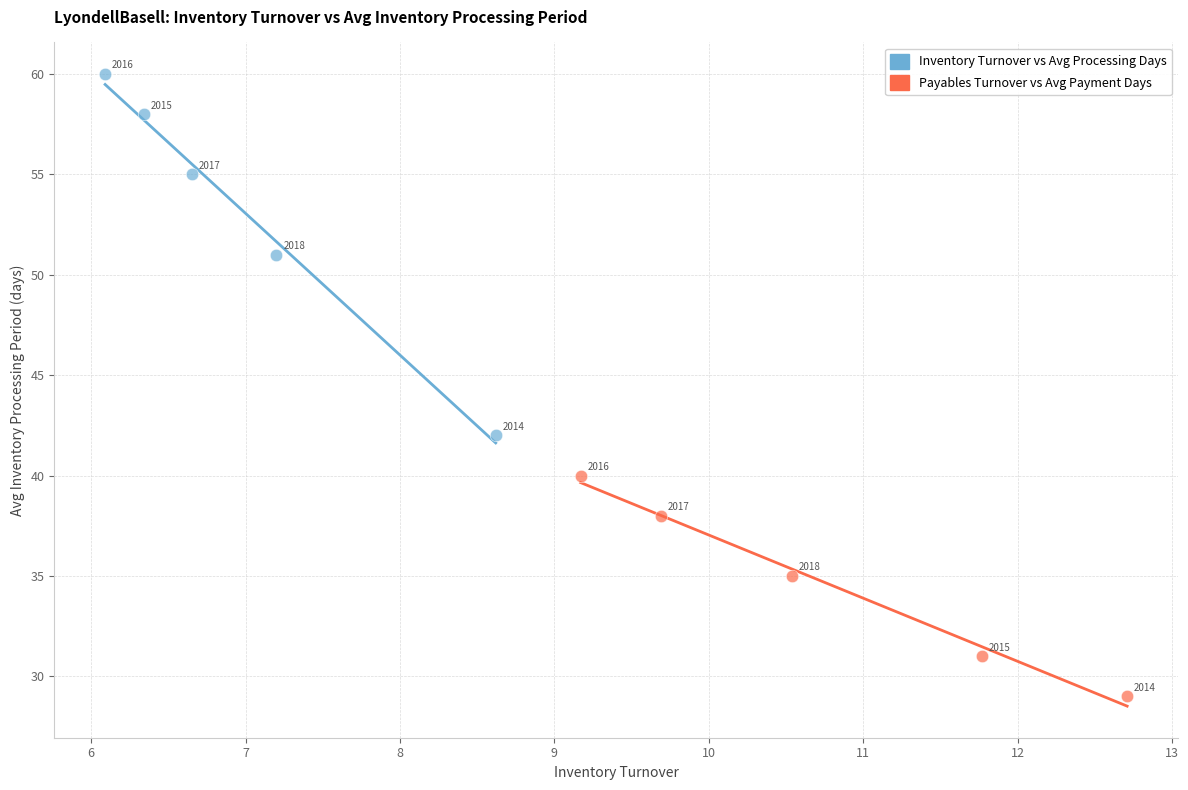

Which series reaches the minimum Y coordinate?

Payables Turnover vs Avg Payment Days